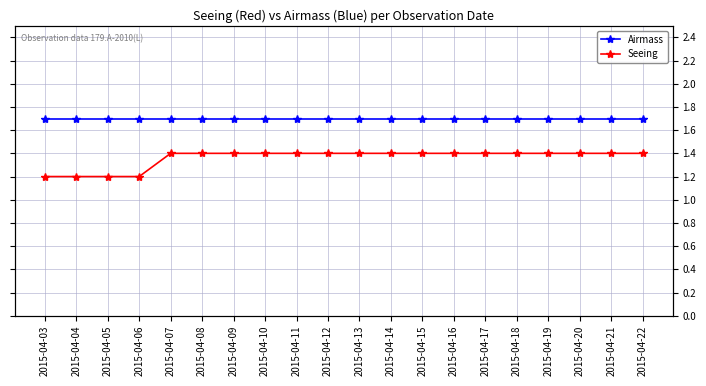

Does the chart have visible grid lines?

Yes